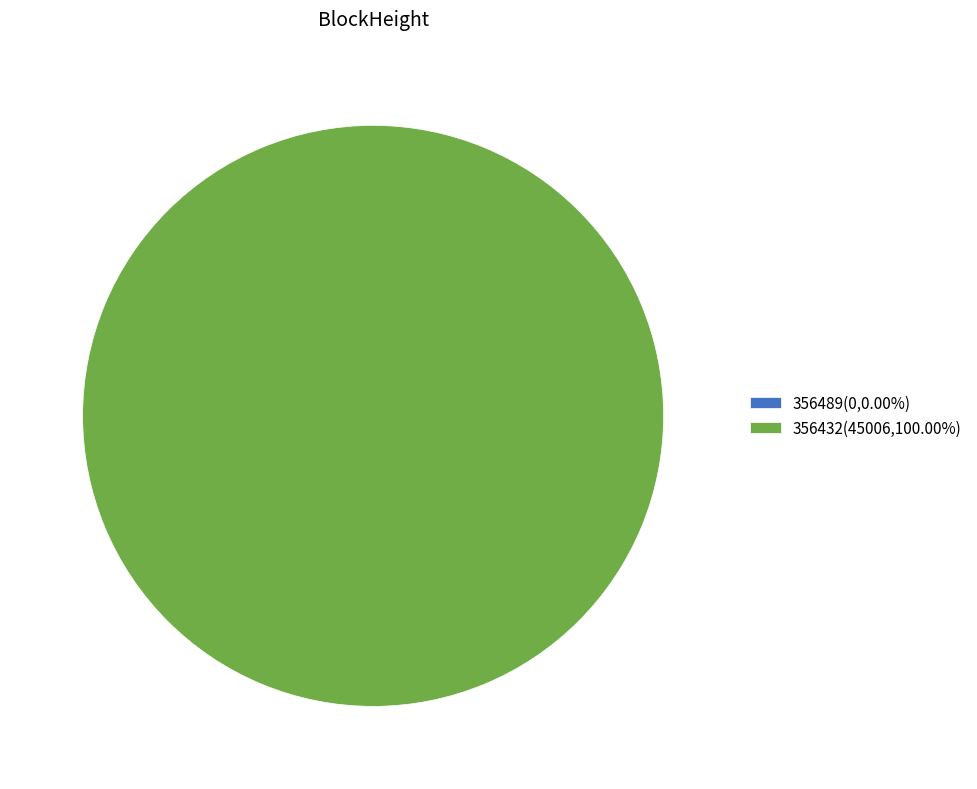

To the nearest percent, what portion does 356432 represent?

100%